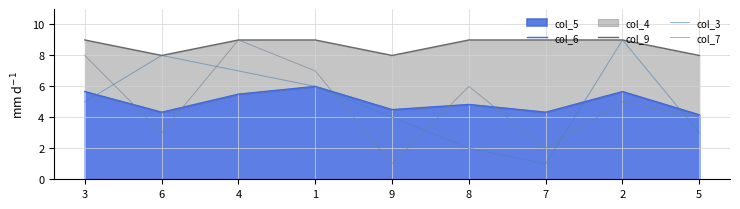

Reading left to right, what are all the values shown in this chart?

col_6: 3=5.7	6=4.3	4=5.5	1=6.0	9=4.5	8=4.8	7=4.3	2=5.7	5=4.2
col_9: 3=9.0	6=8.0	4=9.0	1=9.0	9=8.0	8=9.0	7=9.0	2=9.0	5=8.0
col_3: 3=5.0	6=8.0	4=7.0	1=6.0	9=4.0	8=2.0	7=1.0	2=9.0	5=3.0
col_7: 3=8.0	6=3.0	4=9.0	1=7.0	9=1.0	8=6.0	7=2.0	2=5.0	5=4.0